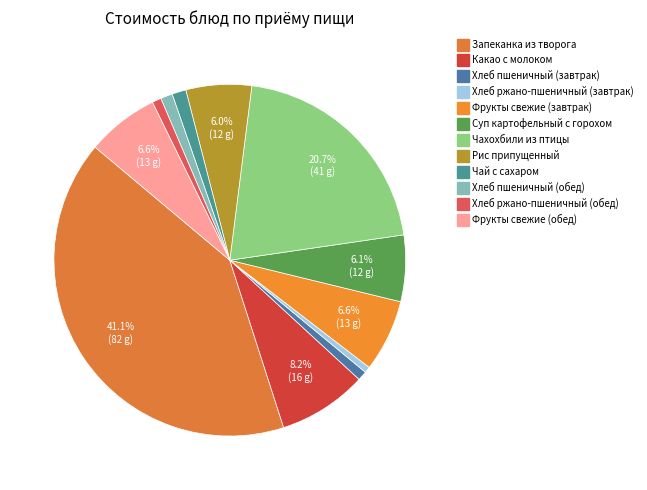

What is the ratio of the value at Рис припущенный to the value at Хлеб пшеничный (обед)?

5.5